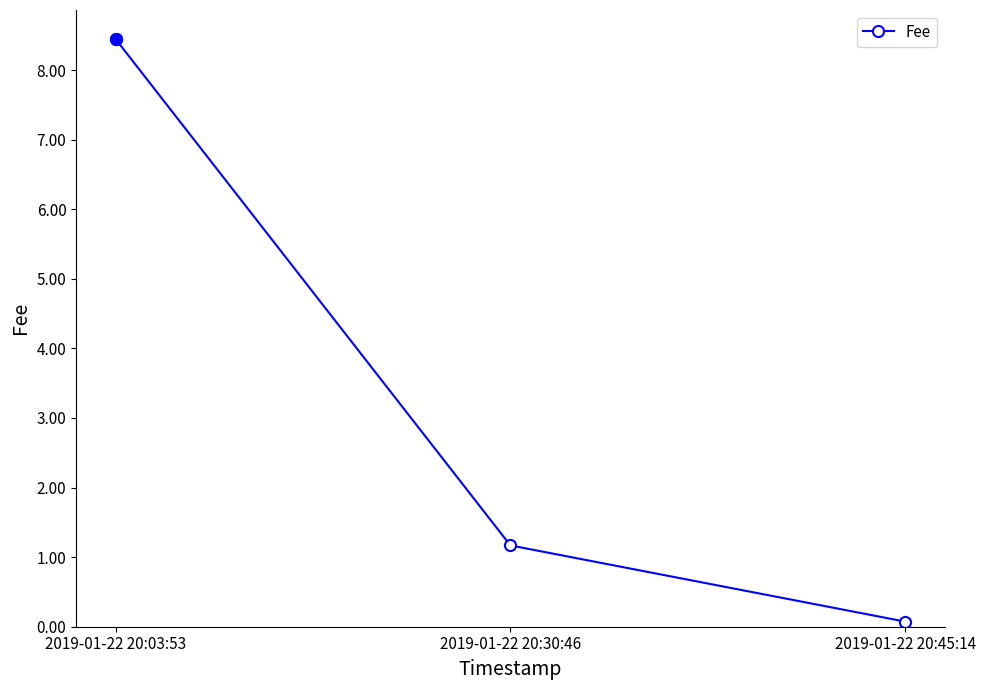

How many series are shown in this chart?

1